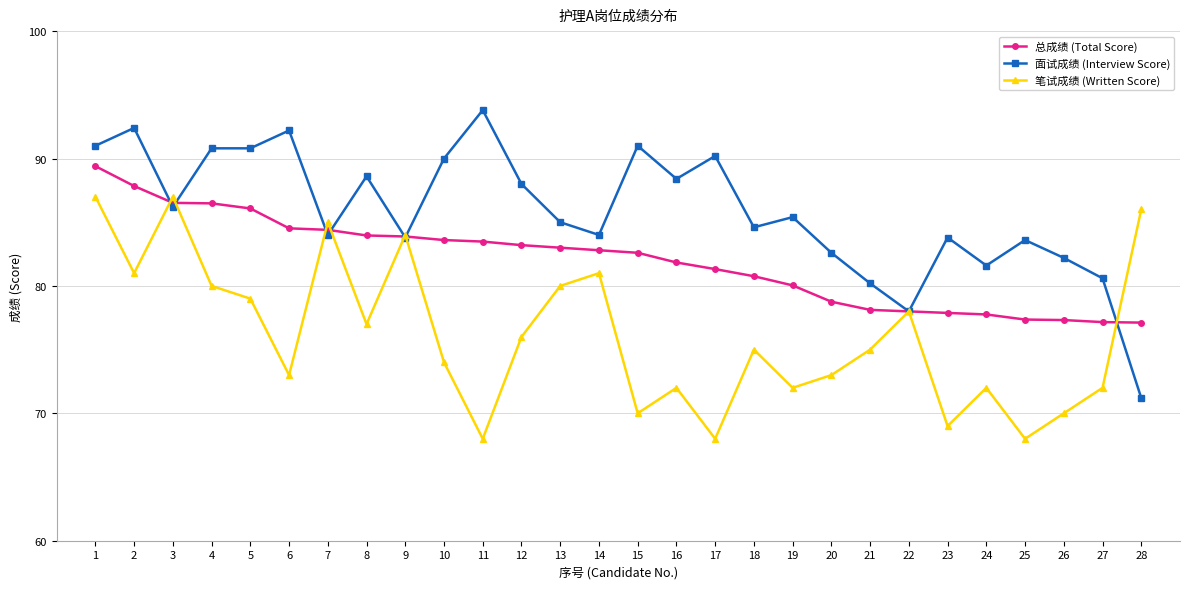

How many data points in 总成绩 (Total Score) are above 82?

15